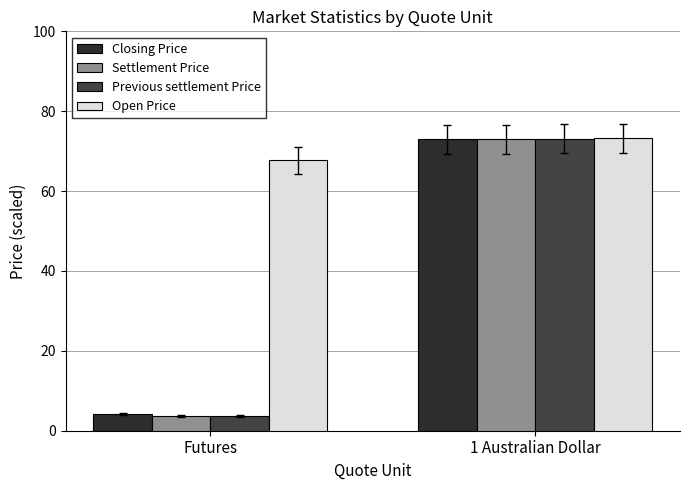

What position from the left is Futures?

1